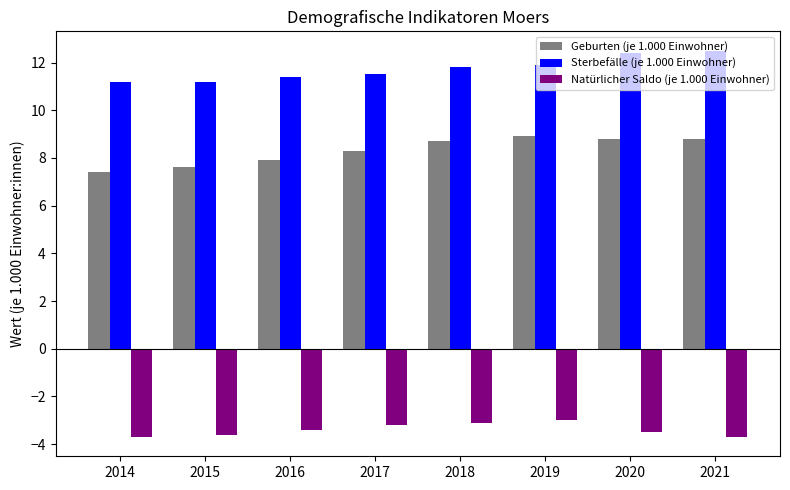

Count the number of categories in the chart.

8